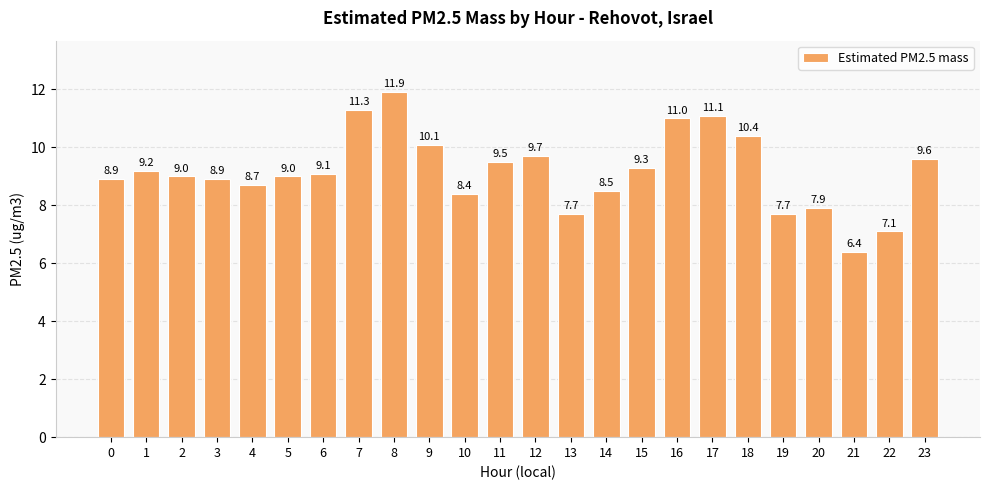

Count the number of data series in this chart.

1